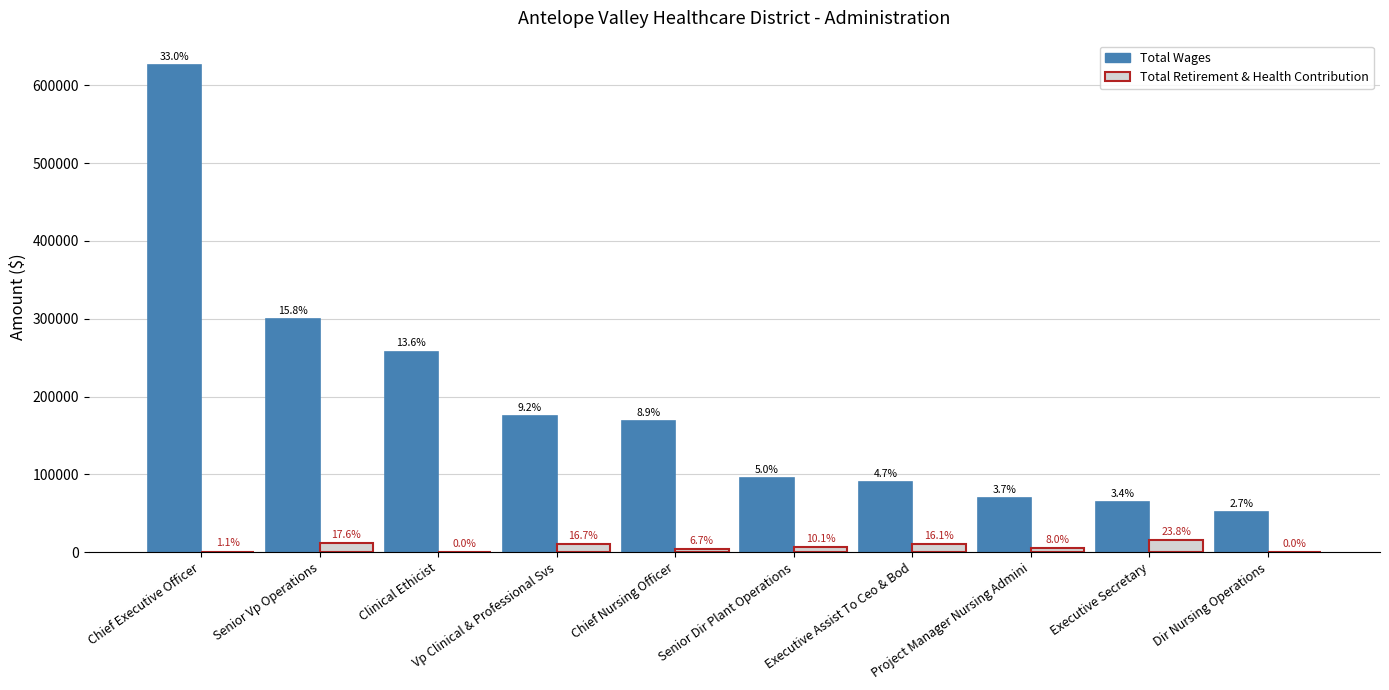

Between Chief Nursing Officer and Executive Assist To Ceo & Bod, which series saw the biggest shift?

Total Wages